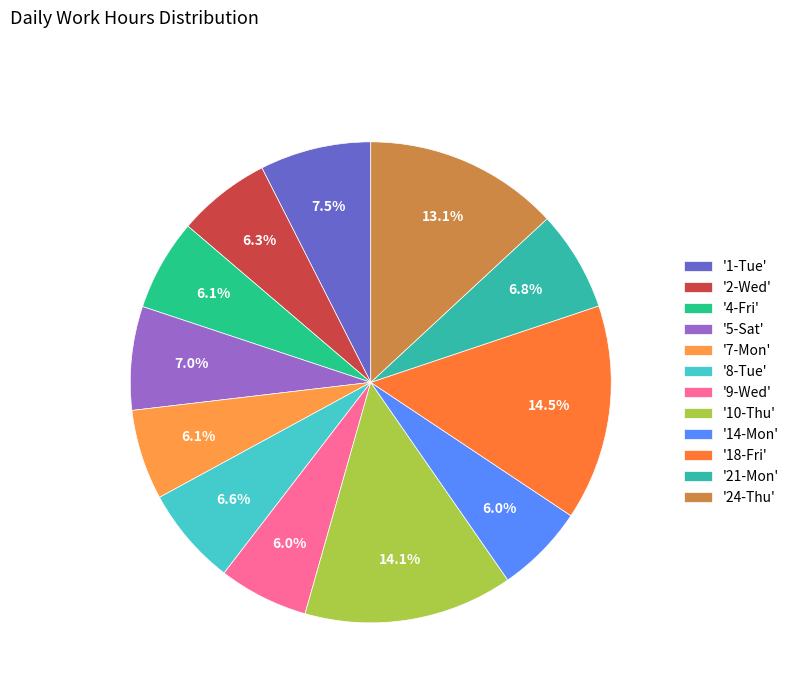

How many segments does this pie chart have?

12